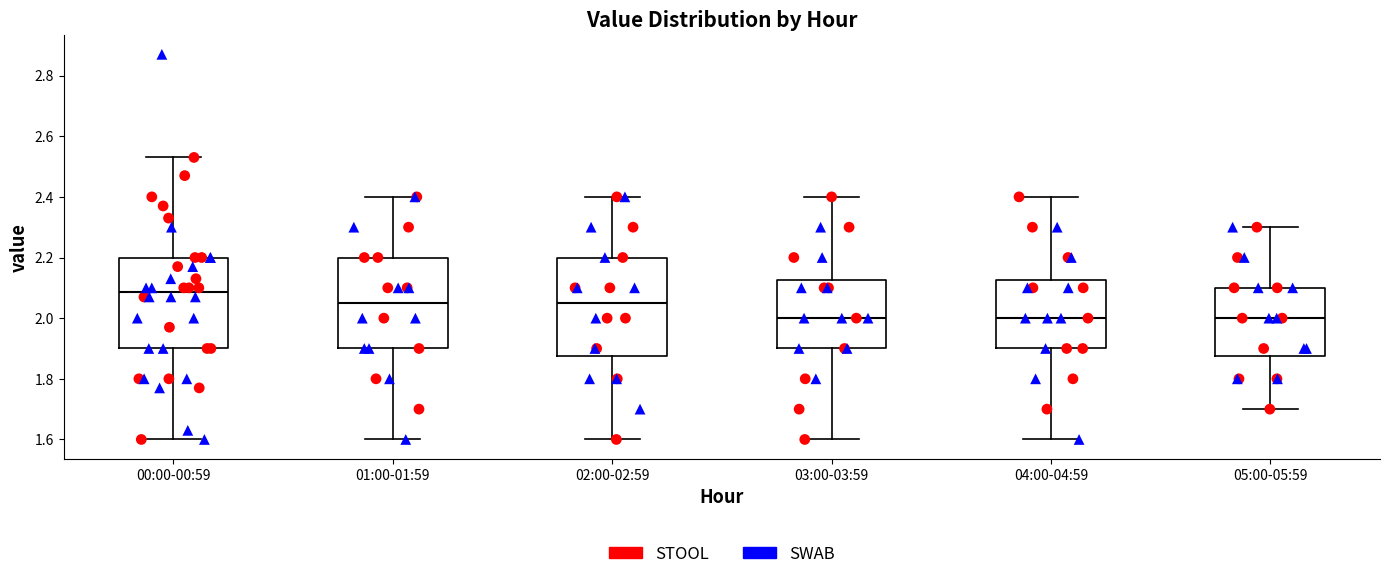

Which box is the tallest, from its lower edge to its upper edge?

02:00-02:59